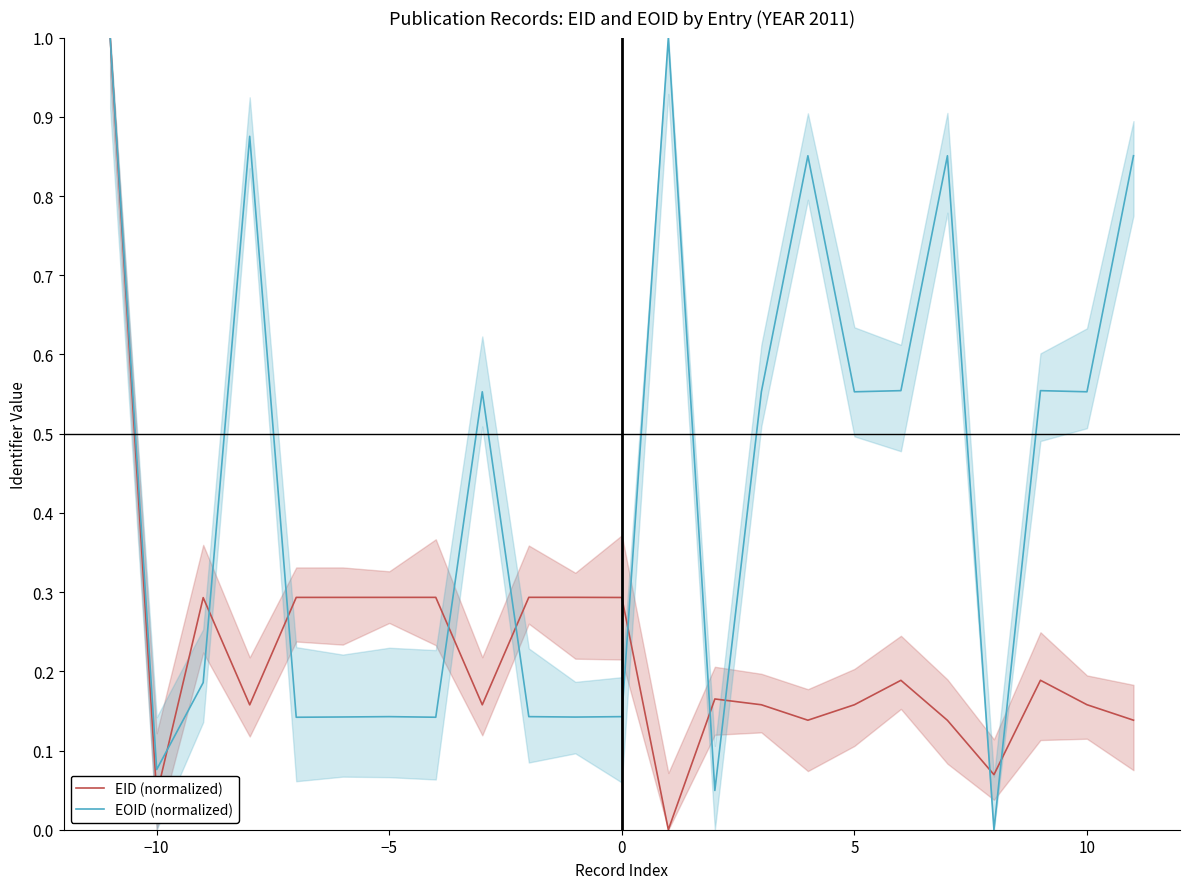

True or false: EID (normalized) and EOID (normalized) intersect in this chart.

True